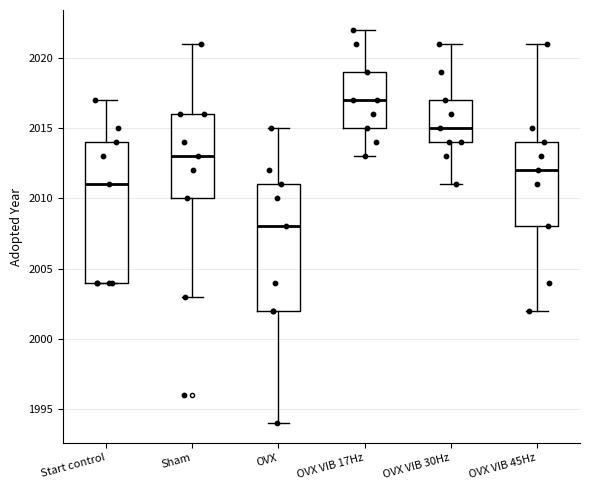

Which box's median line is the lowest?

OVX